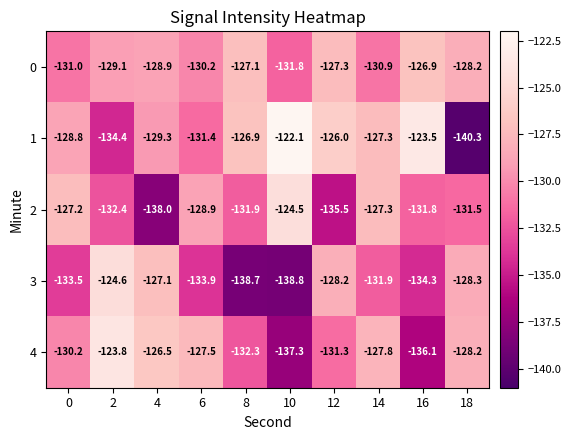

What is the average value of the 0 series?

-129.1